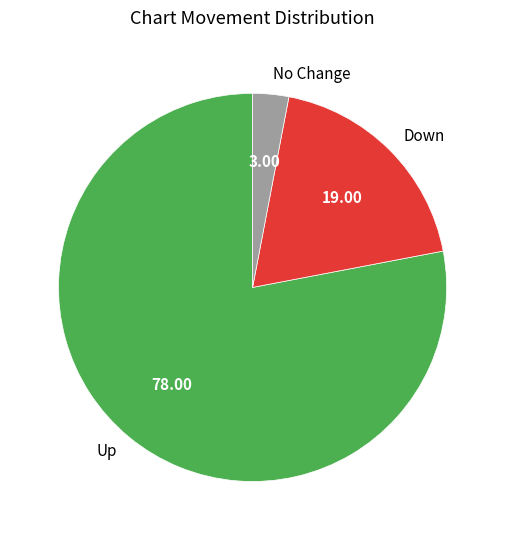

Which category has the smallest portion of the pie?

No Change